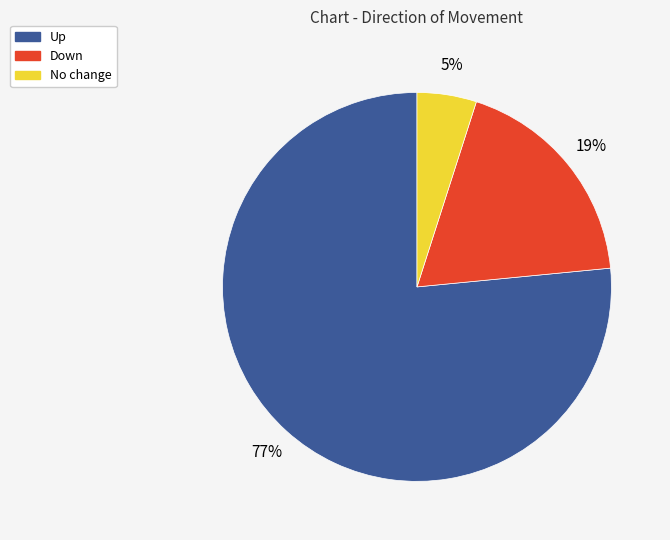

To the nearest percent, what is the average slice percentage?

33%